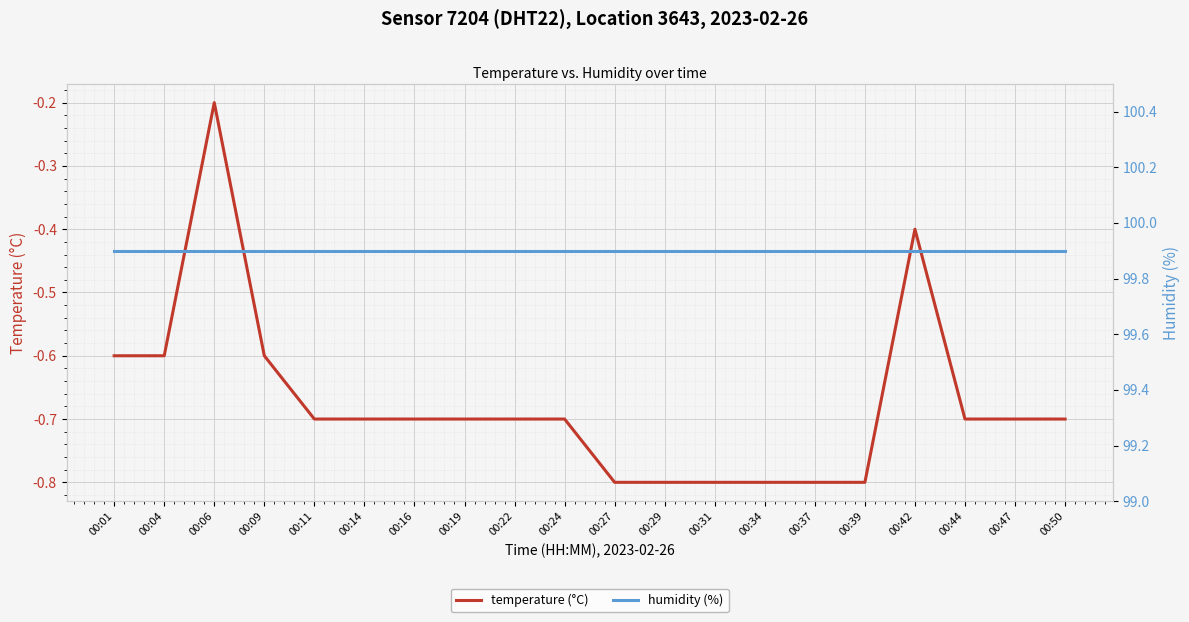

Rank the categories by temperature (°C) value from highest to lowest.

00:06, 00:42, 00:01, 00:04, 00:09, 00:11, 00:14, 00:16, 00:19, 00:22, 00:24, 00:44, 00:47, 00:50, 00:27, 00:29, 00:31, 00:34, 00:37, 00:39